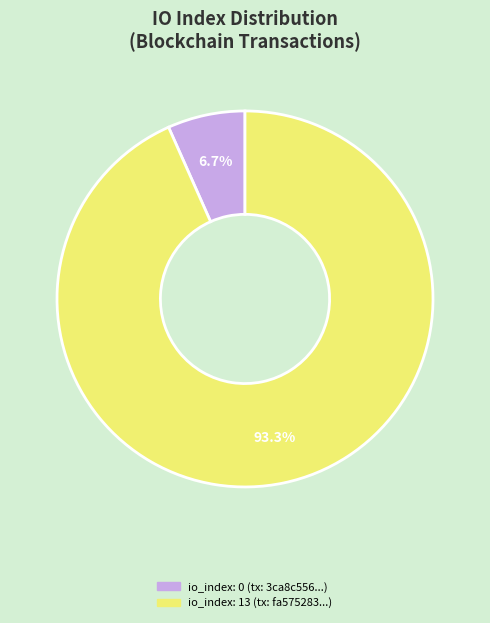

Is there a majority slice in this chart?

Yes